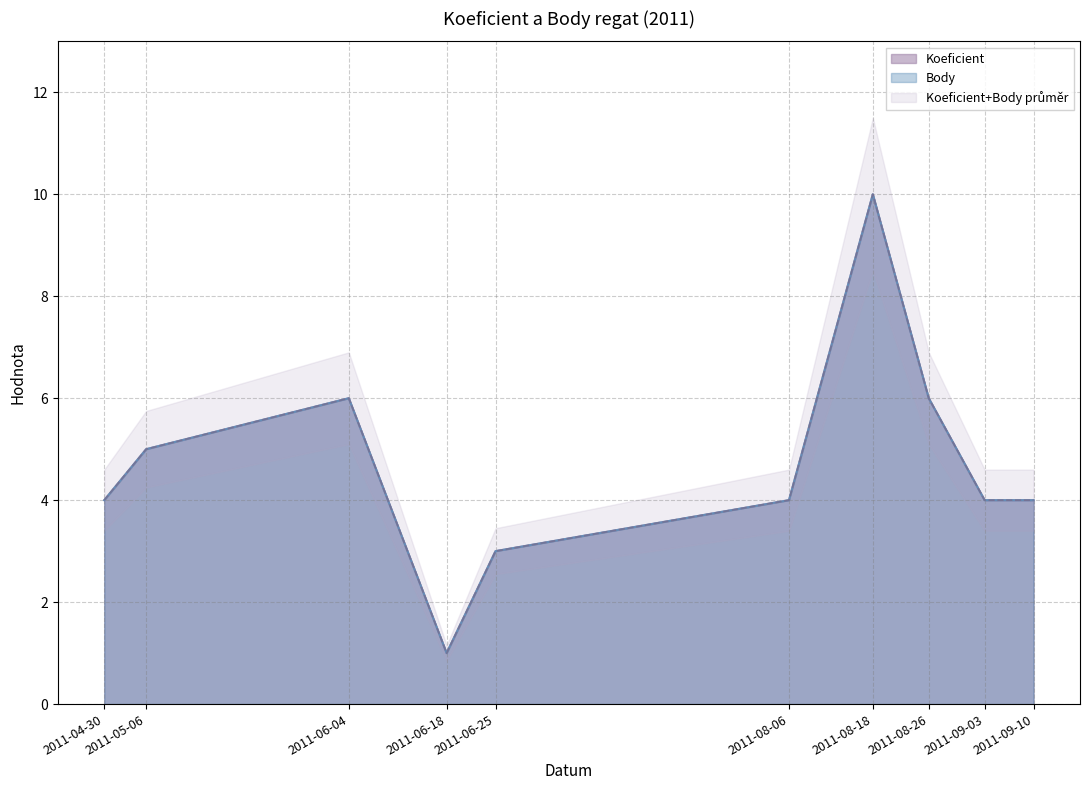

Where is the first local minimum for Body?

2011-06-18